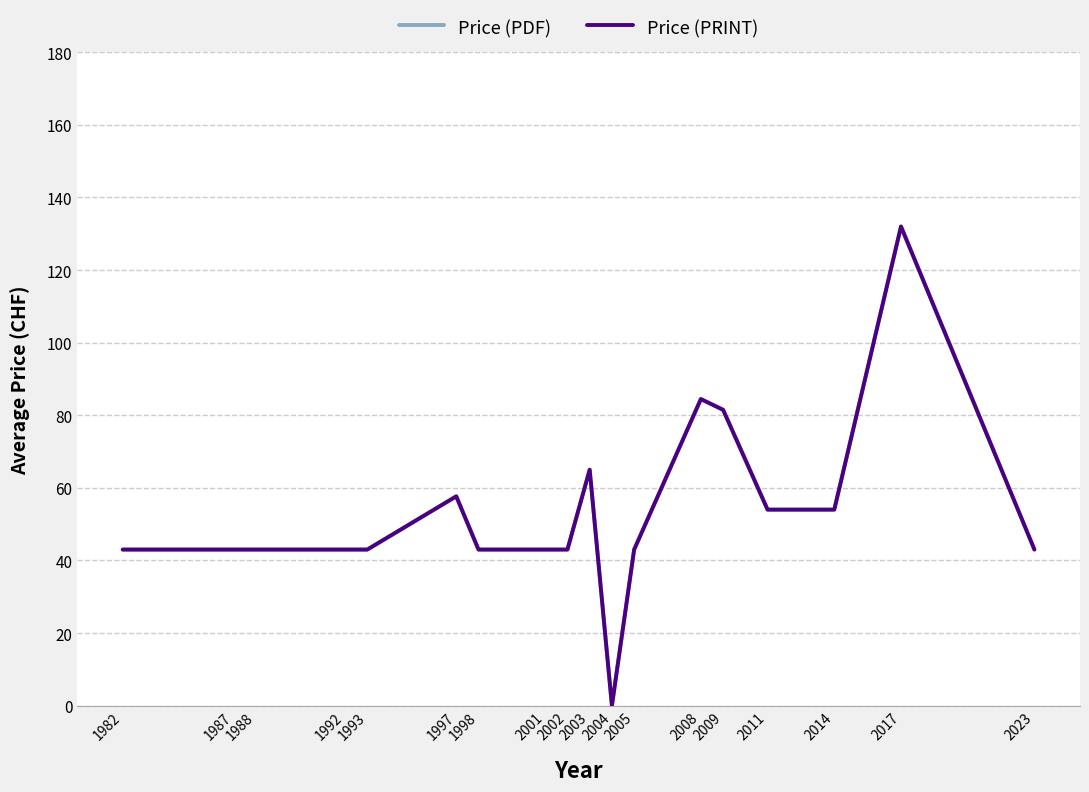

Rank the series at 2002 from highest to lowest value.

Price (PDF), Price (PRINT)